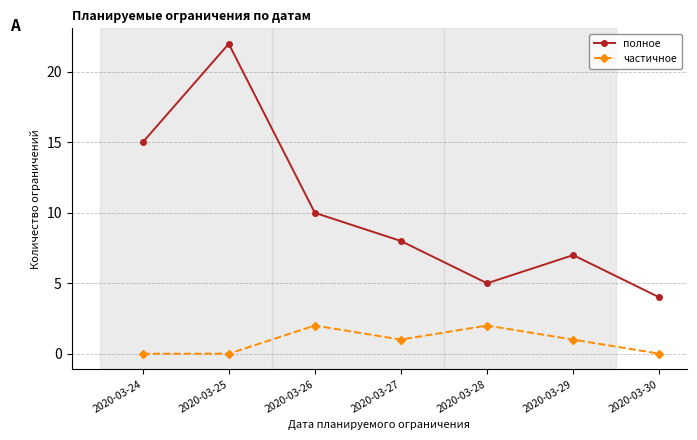

Rank the series by their maximum value, from highest to lowest.

полное, частичное